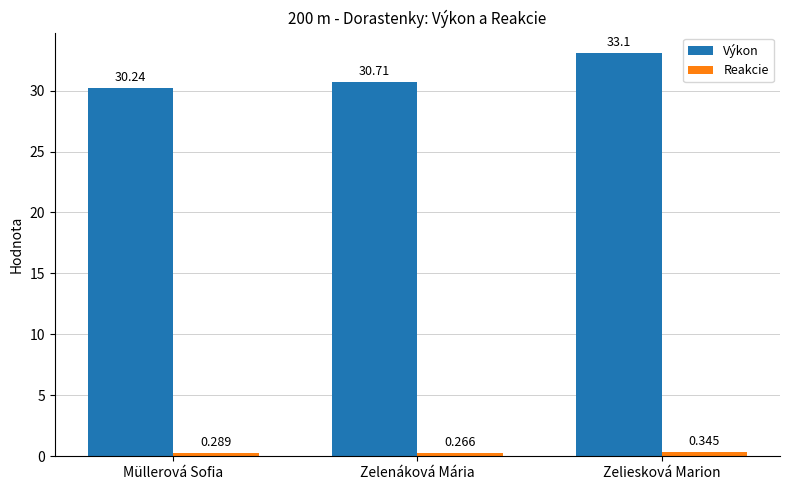

Which series has the largest total across all categories?

Výkon